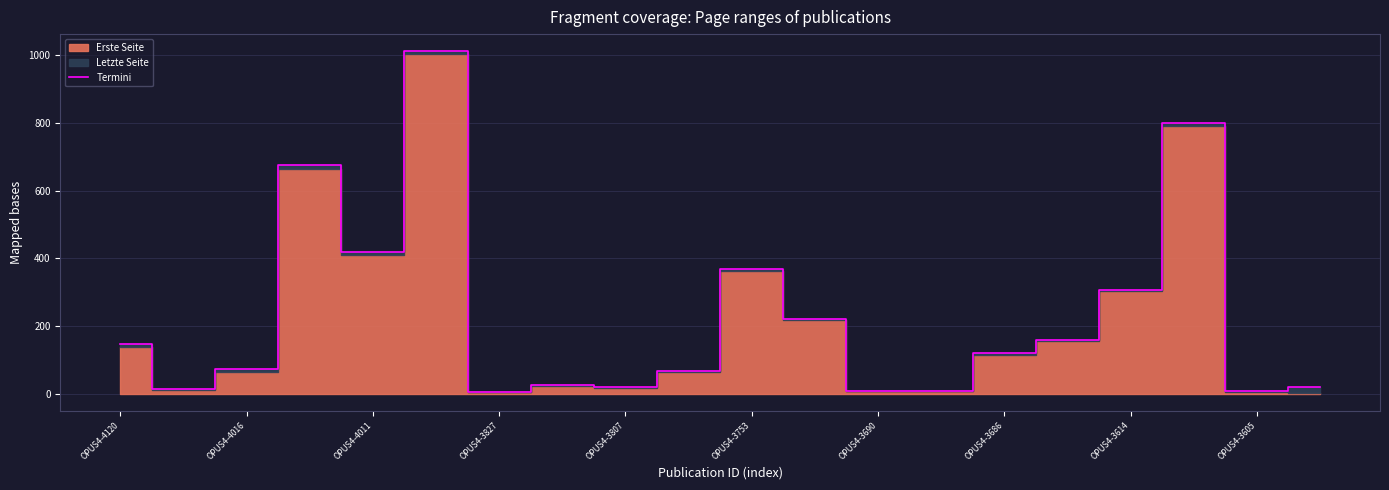

Where does the data first go above 121?

OPUS4-4120